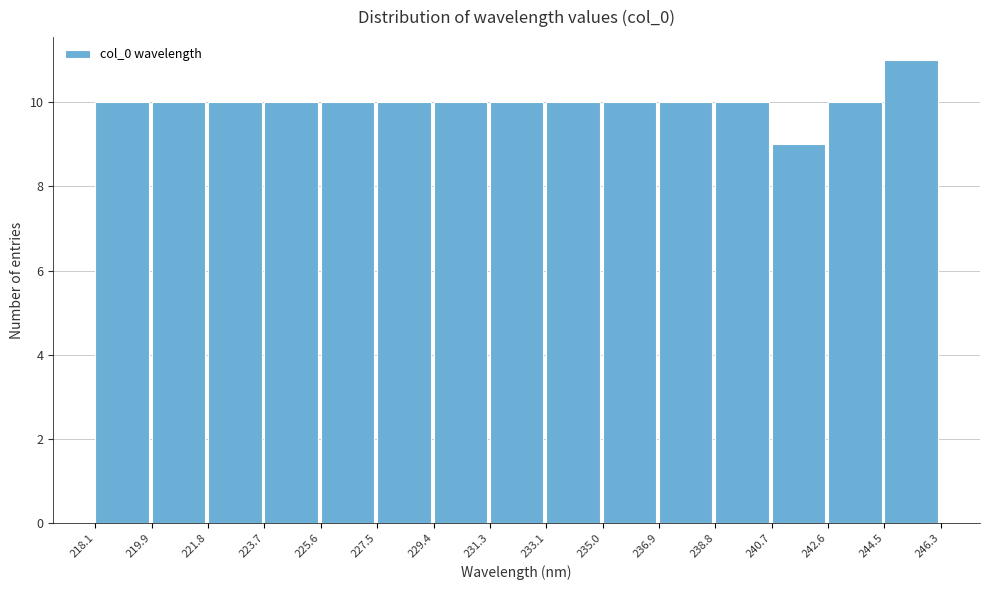

Reading left to right, transcribe this chart: for each bar, give the range it covers on the x-axis and its height. The values are not printed on the chart, so give them approximately, as read against the axis.

218.1 to 219.9: 10
219.9 to 221.8: 10
221.8 to 223.7: 10
223.7 to 225.6: 10
225.6 to 227.5: 10
227.5 to 229.4: 10
229.4 to 231.3: 10
231.3 to 233.1: 10
233.1 to 235.0: 10
235.0 to 236.9: 10
236.9 to 238.8: 10
238.8 to 240.7: 10
240.7 to 242.6: 9
242.6 to 244.5: 10
244.5 to 246.3: 11